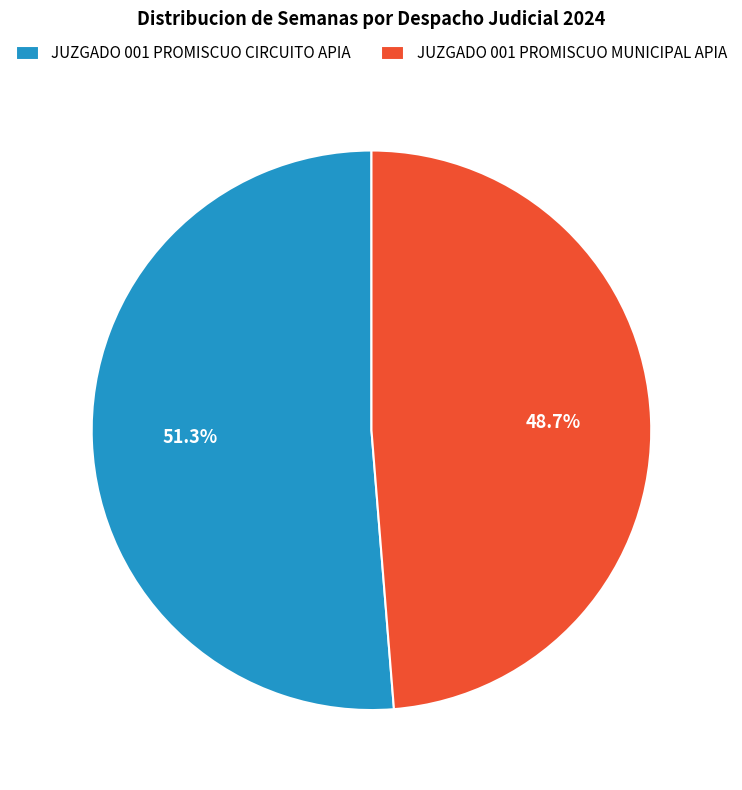

Rank the categories by value from lowest to highest.

JUZGADO 001 PROMISCUO MUNICIPAL APIA, JUZGADO 001 PROMISCUO CIRCUITO APIA